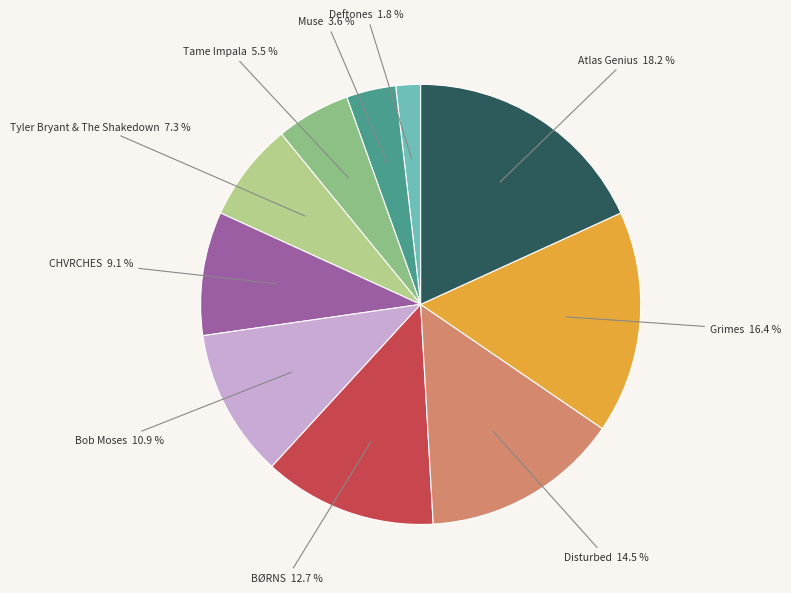

True or false: Grimes accounts for 16% of the total.

True